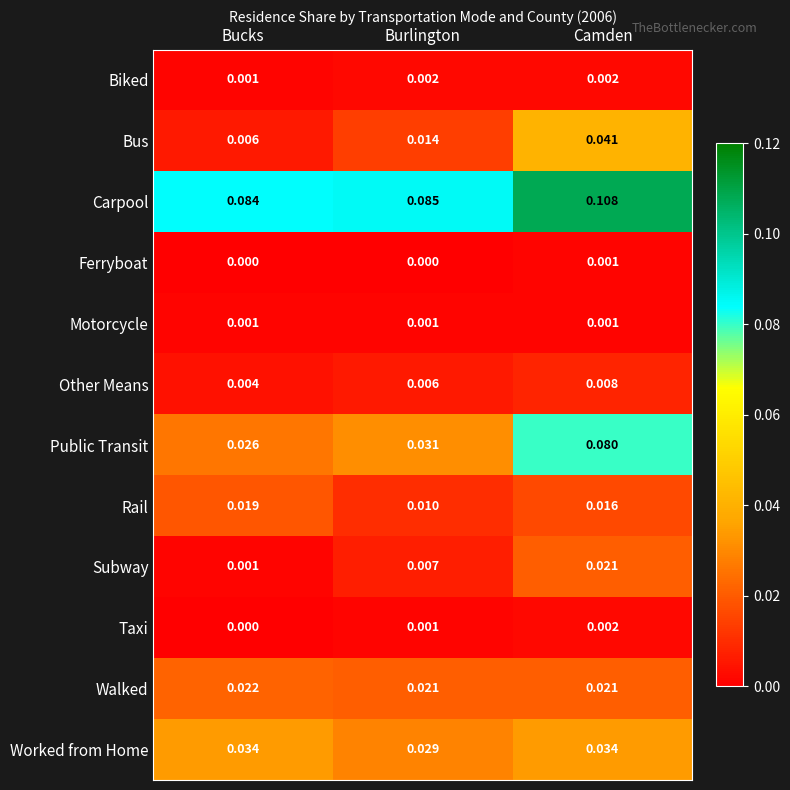

Which series has the largest range (max minus min)?

Public Transit